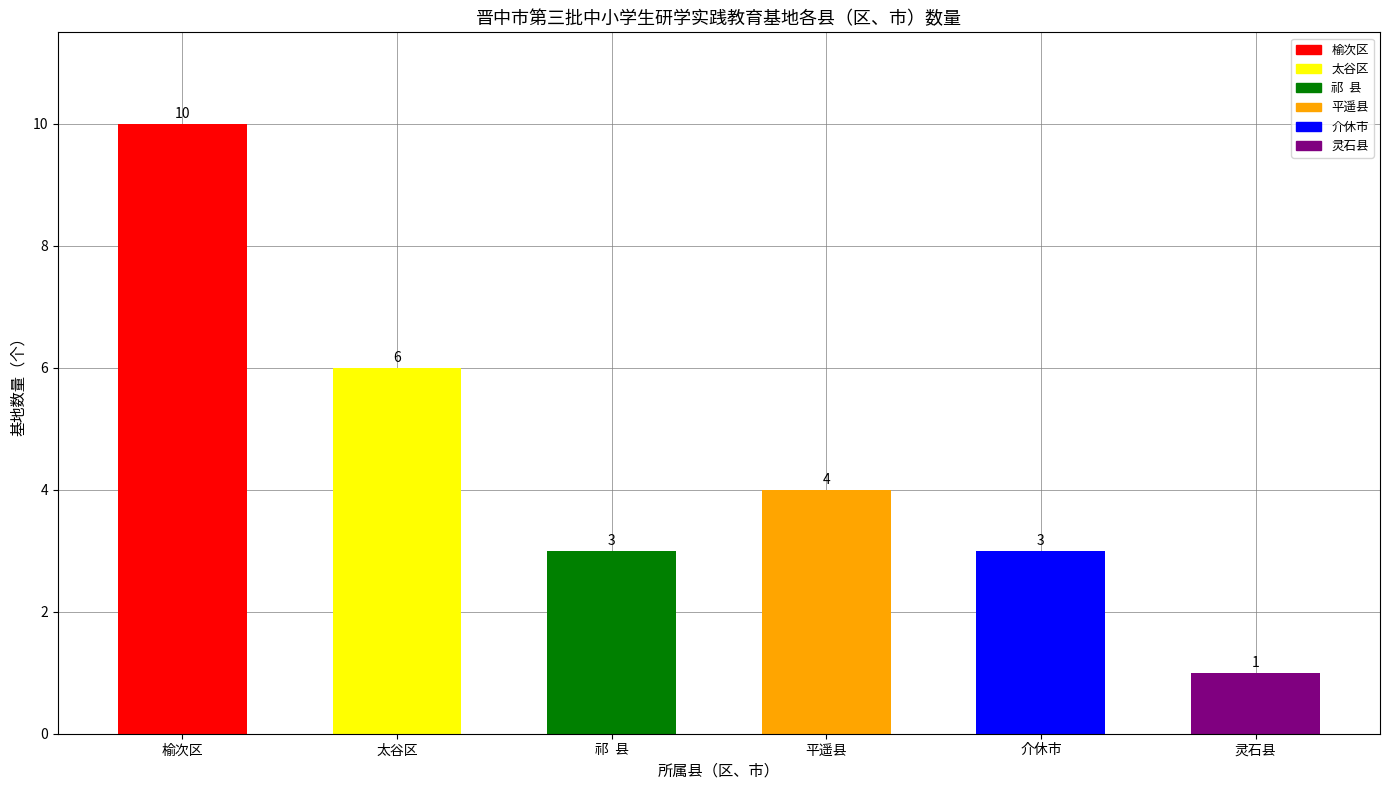

What is the difference between the values at 平遥县 and 灵石县?

3